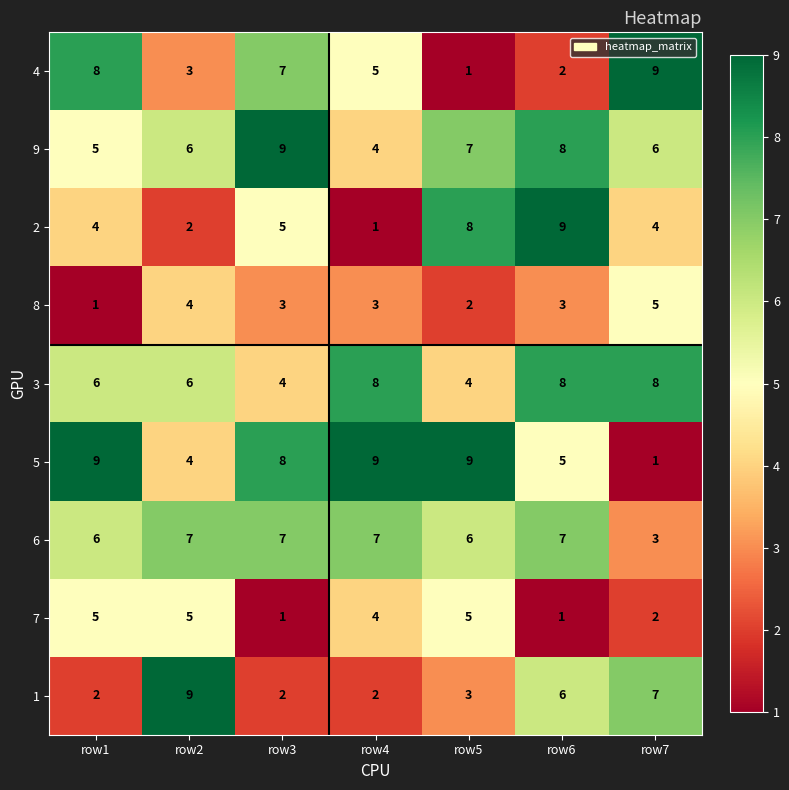

At which category is the sum across all series the highest?

row6